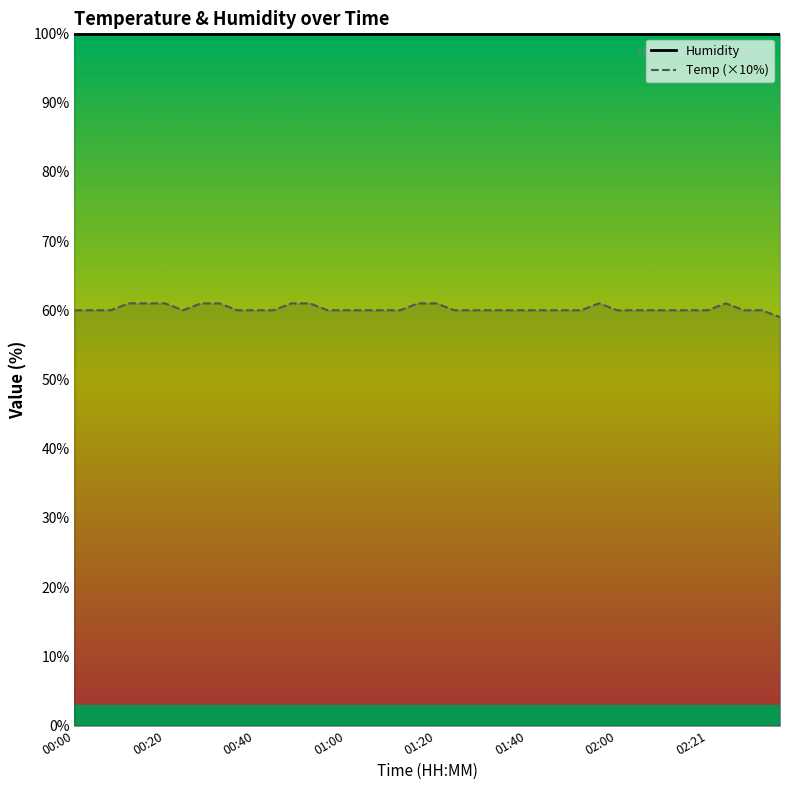

At which category does the data reach its first local valley?

00:24